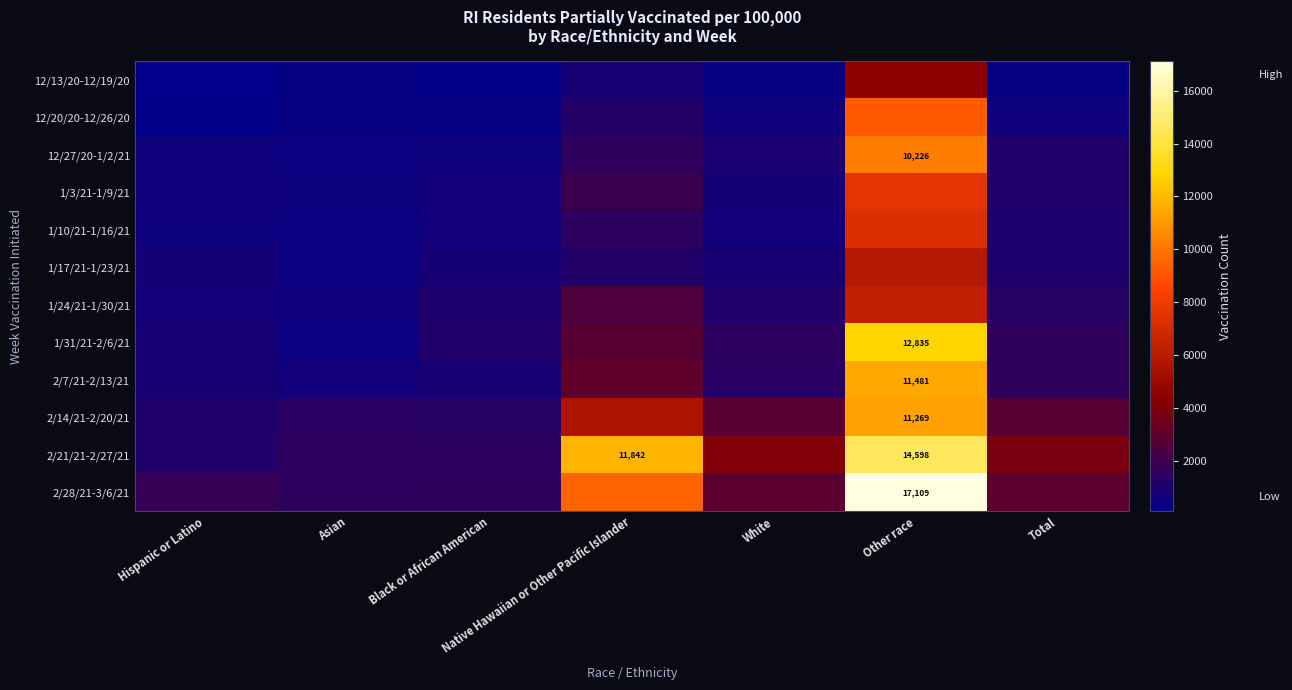

True or false: 2/28/21-3/6/21 has a value of 962 at Black or African American.

False